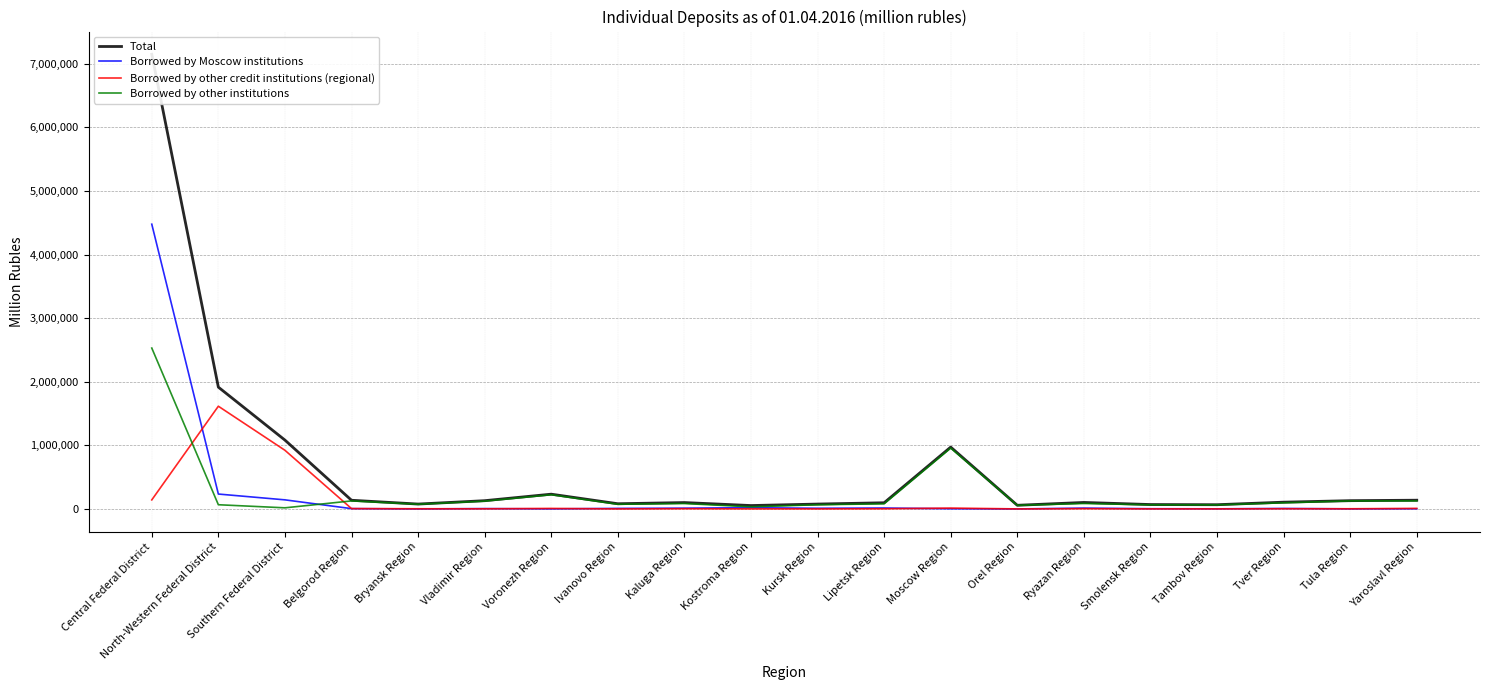

Reading right to left, what are all the values shown in this chart?

Total: 137255	129923	106258	66312	68925	101922	57266	972315	97000	76491	53191	100066	81602	232032	129710	76605	136384	1082391	1914992	7148962
Borrowed by Moscow institutions: 2377	967	7355	1663	3456	12938	0	2628	14325	10292	19375	12063	8276	691	5121	0	4779	142756	234016	4477321
Borrowed by other credit institutions (regional): 8415	2555	2721	1049	861	3623	442	13330	2229	436	814	3243	33	8068	2107	2685	5556	922181	1615031	142073
Borrowed by other institutions: 126463	126402	96182	63600	64608	85361	56824	956358	80445	65764	33002	84759	73294	223273	122482	73920	126049	17454	65945	2529567